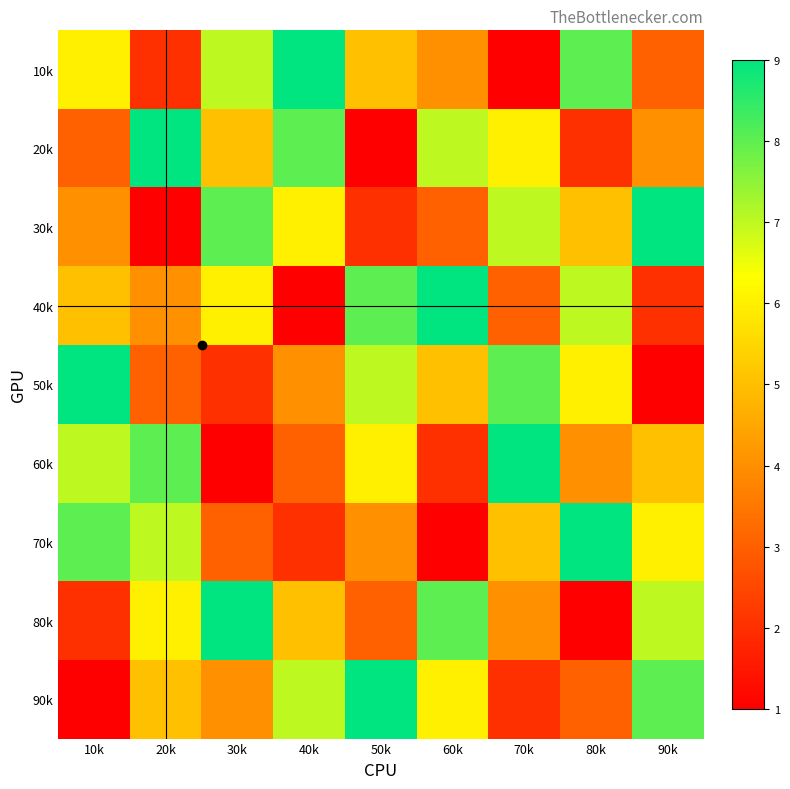

At how many categories does at least one series exceed 7?

9